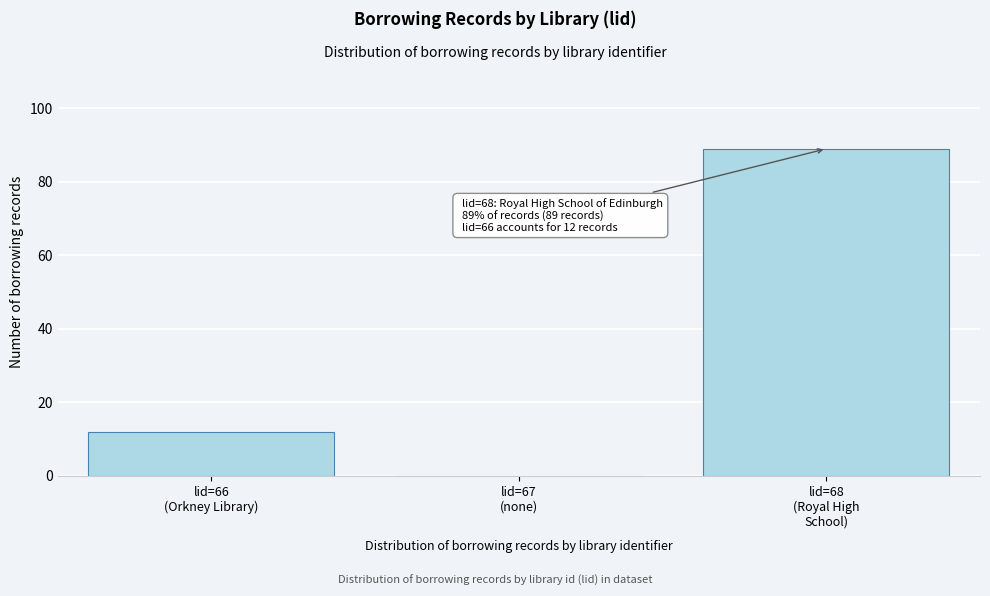

What is the maximum value shown in the chart?

89